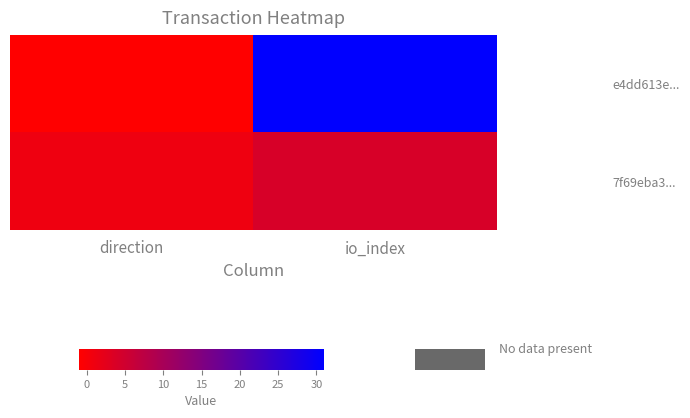

Which label corresponds to the smallest value in the chart?

direction